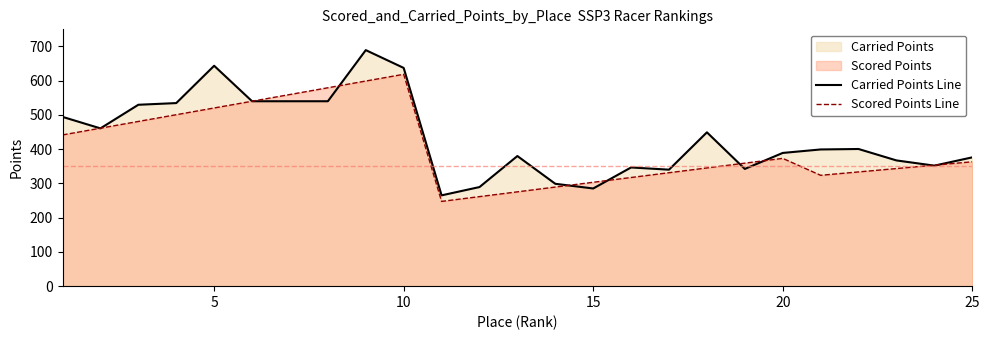

Does the chart display data point markers on the line(s)?

No